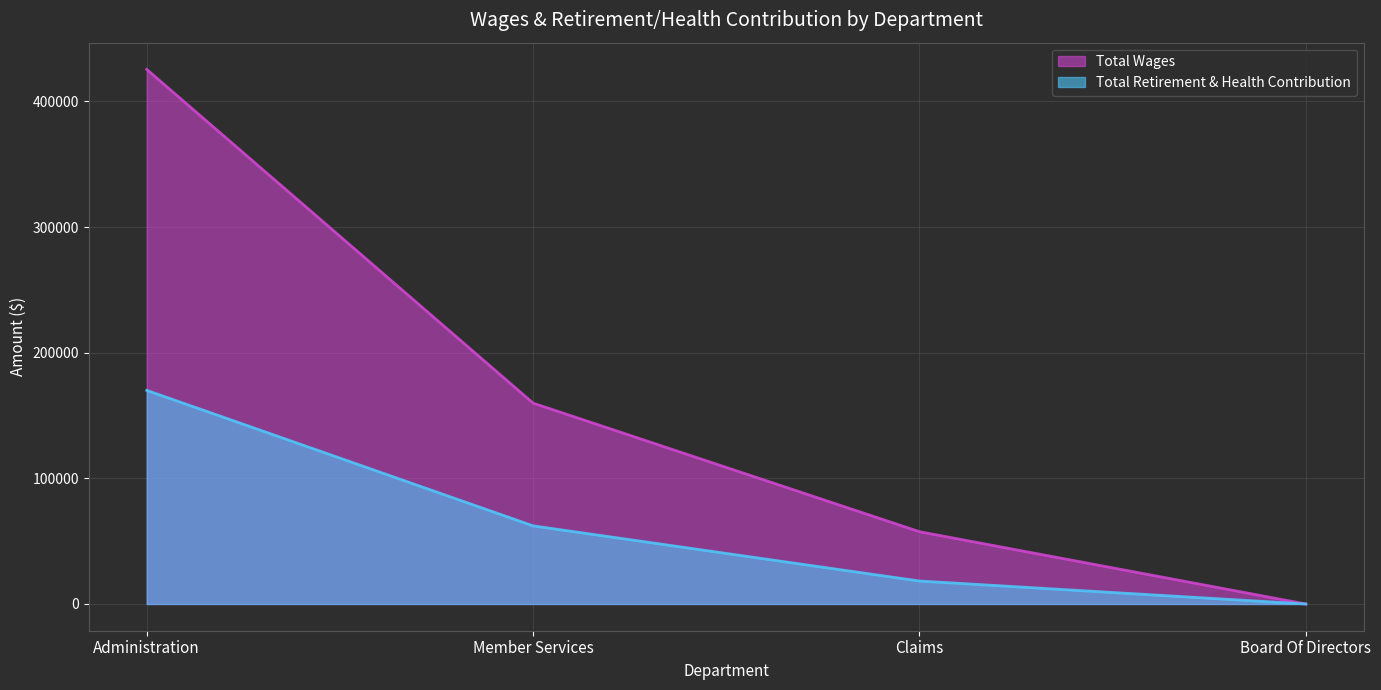

True or false: Total Wages and Total Retirement & Health Contribution cross at least once.

False